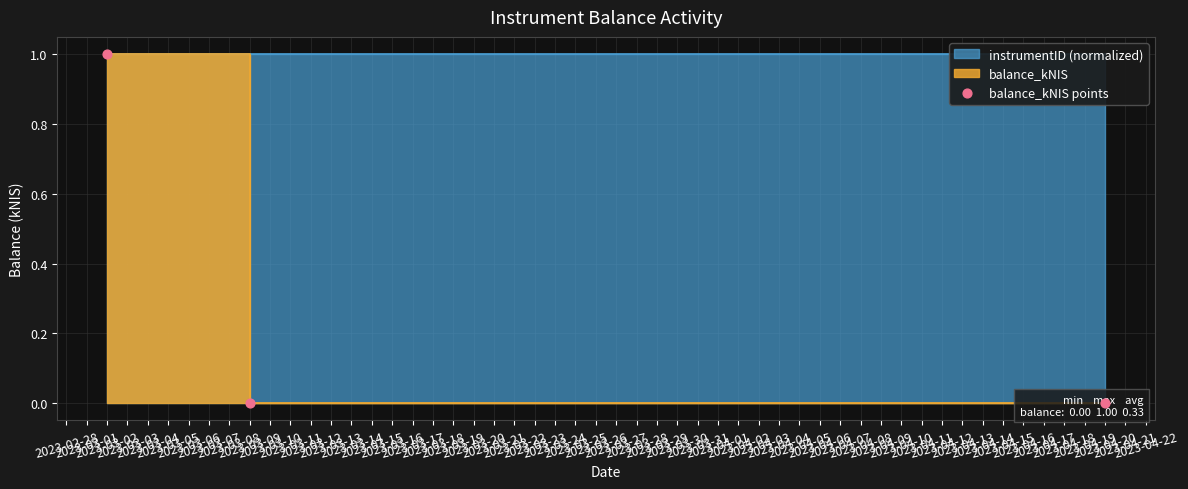

Between 2023-03-02 and 2023-03-09, which is larger?

2023-03-02